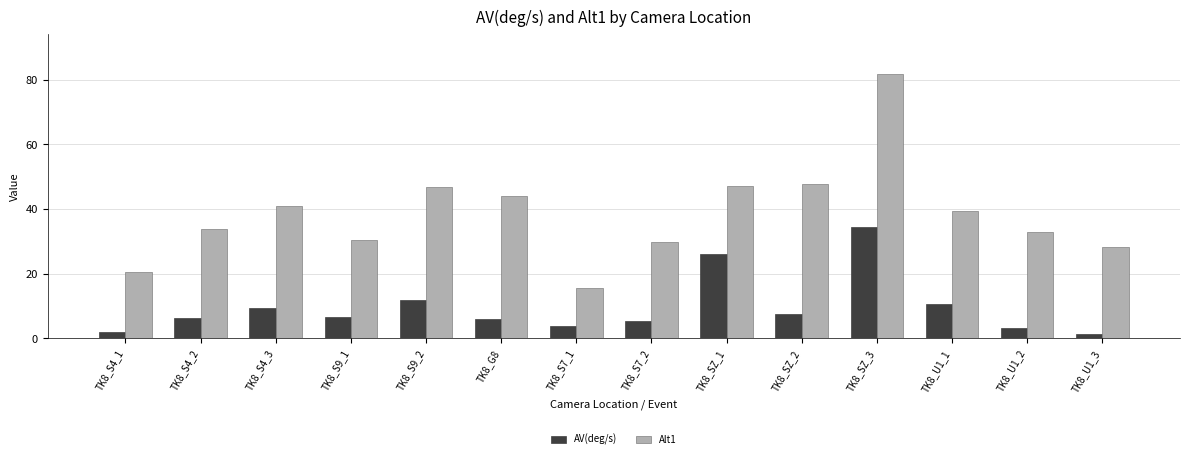

Is it true that Alt1 equals 29.3 at TK8_S4_1?

False